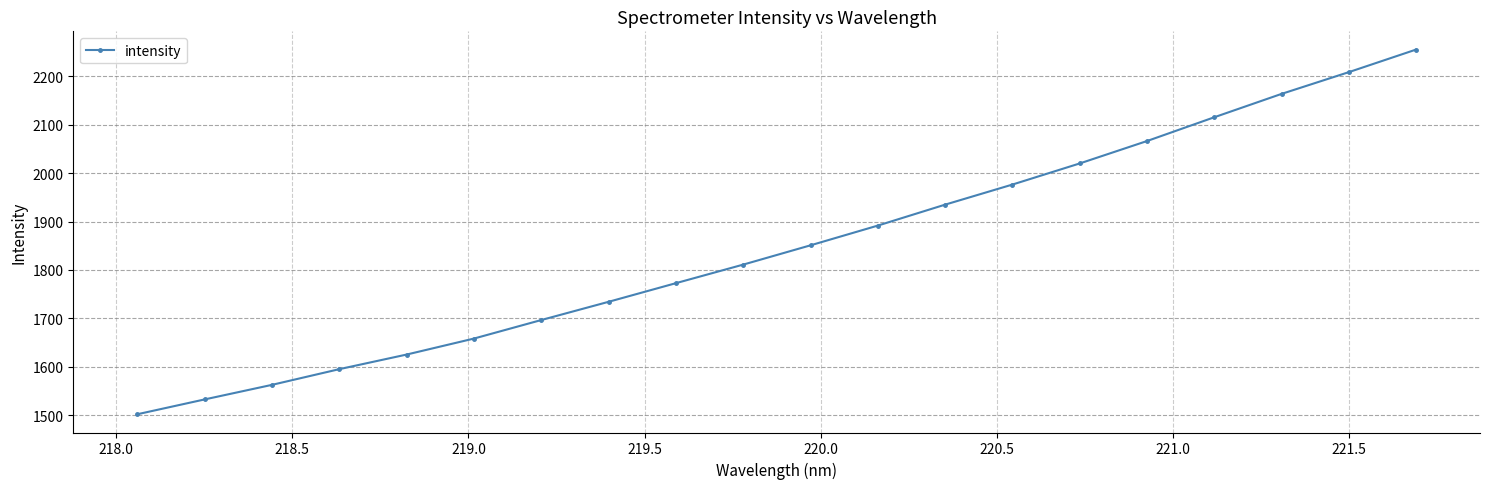

What is the maximum value shown in the chart?

2255.4